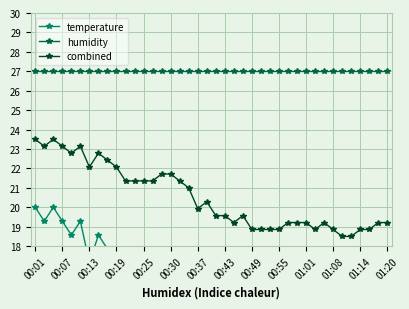

What is the lowest value of the combined series?

18.5